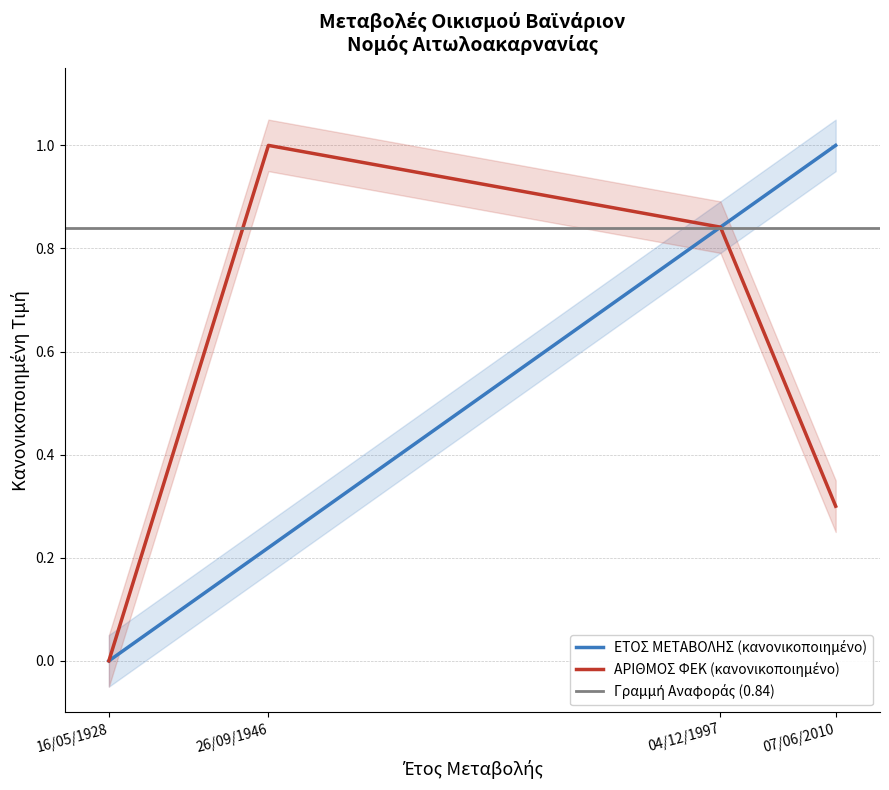

Which has a higher value, 07/06/2010 or 26/09/1946?

07/06/2010